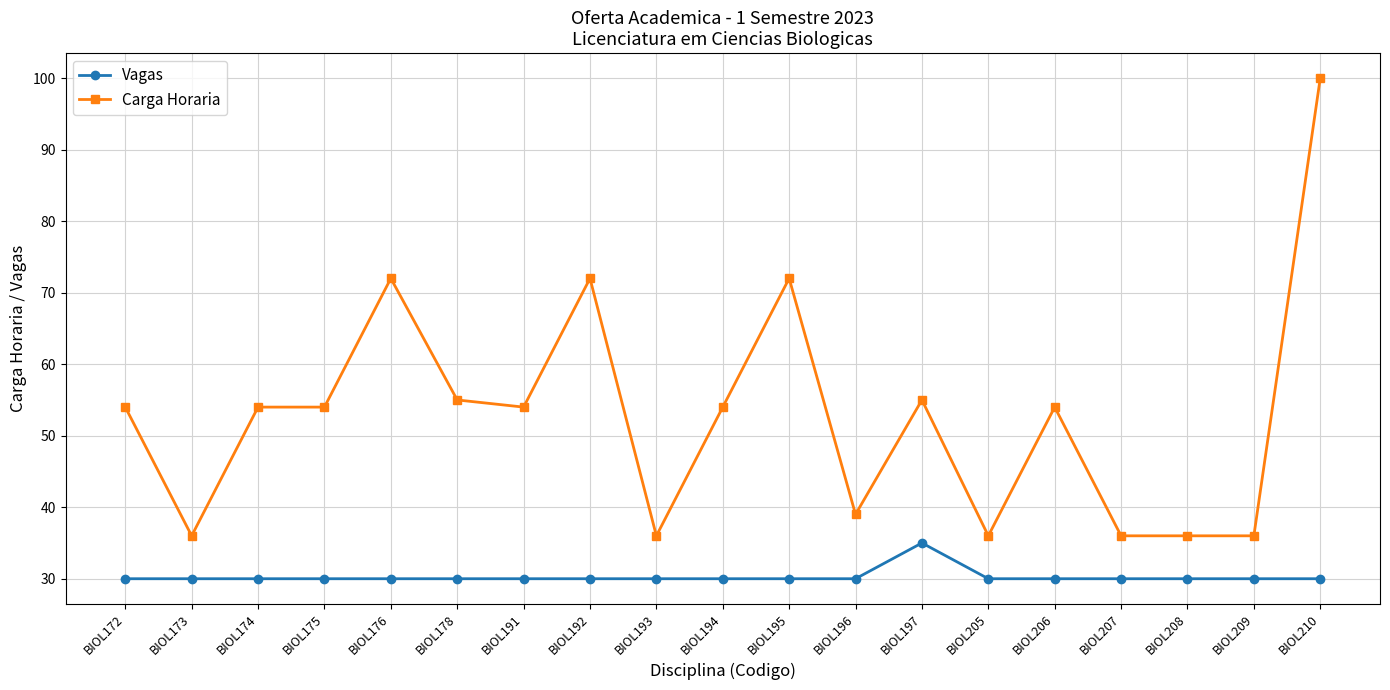

True or false: Carga Horaria and Vagas cross at least once.

False